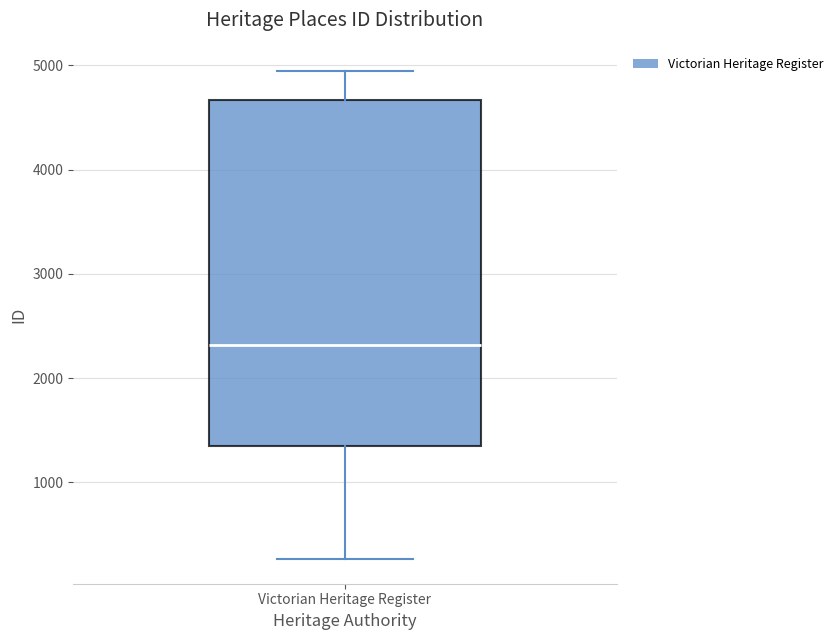

Read this box plot against the y-axis: the position of the median line, the range covered by the box, and the ends of both whiskers. The values are not printed on the chart, so give them approximately, as read against the axis.

median 2300, box 1400 to 4700, whiskers 300 to 4900